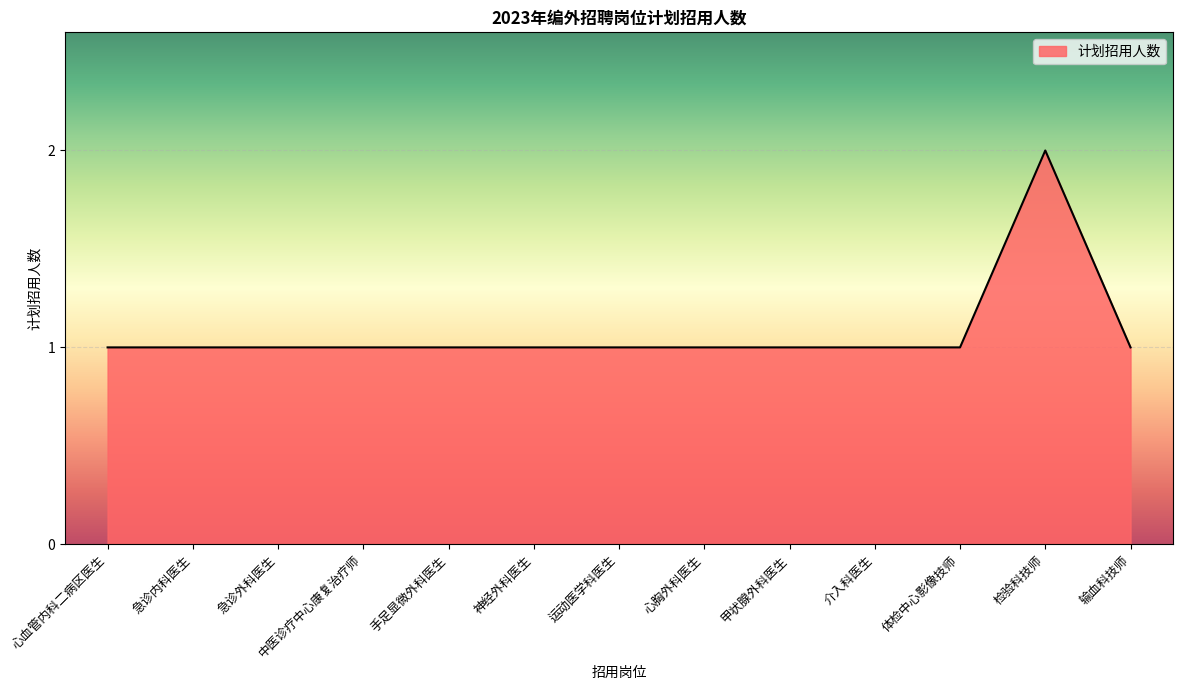

Approximately how many times larger is the value at 心胸外科医生 compared to 检验科技师?

0.5